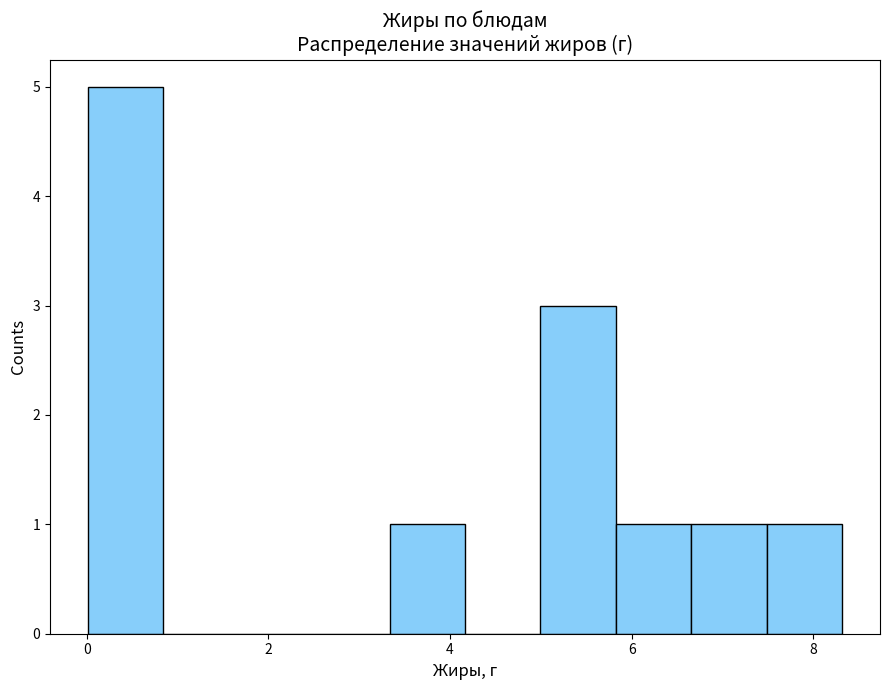

Which range on the x-axis has the tallest bar?

0.0 to 0.8